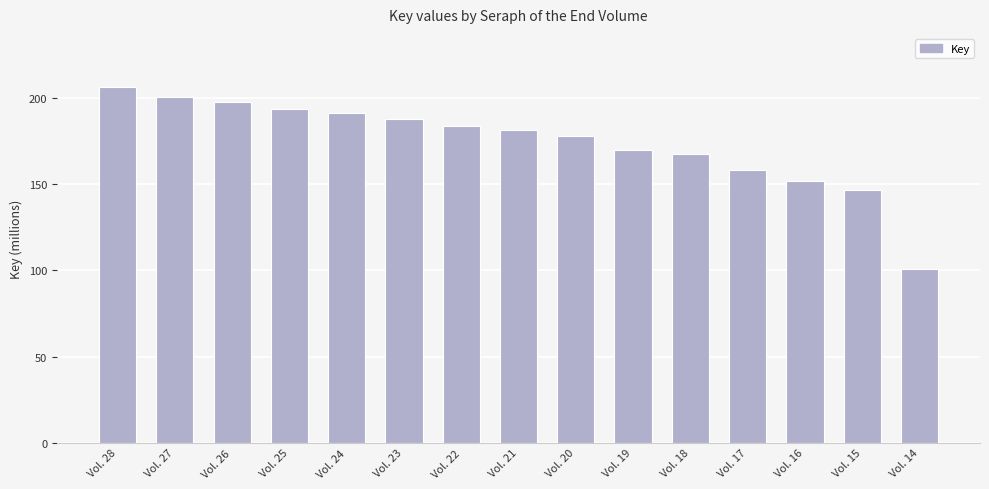

List the labels in order of value, smallest first.

Vol. 14, Vol. 15, Vol. 16, Vol. 17, Vol. 18, Vol. 19, Vol. 20, Vol. 21, Vol. 22, Vol. 23, Vol. 24, Vol. 25, Vol. 26, Vol. 27, Vol. 28